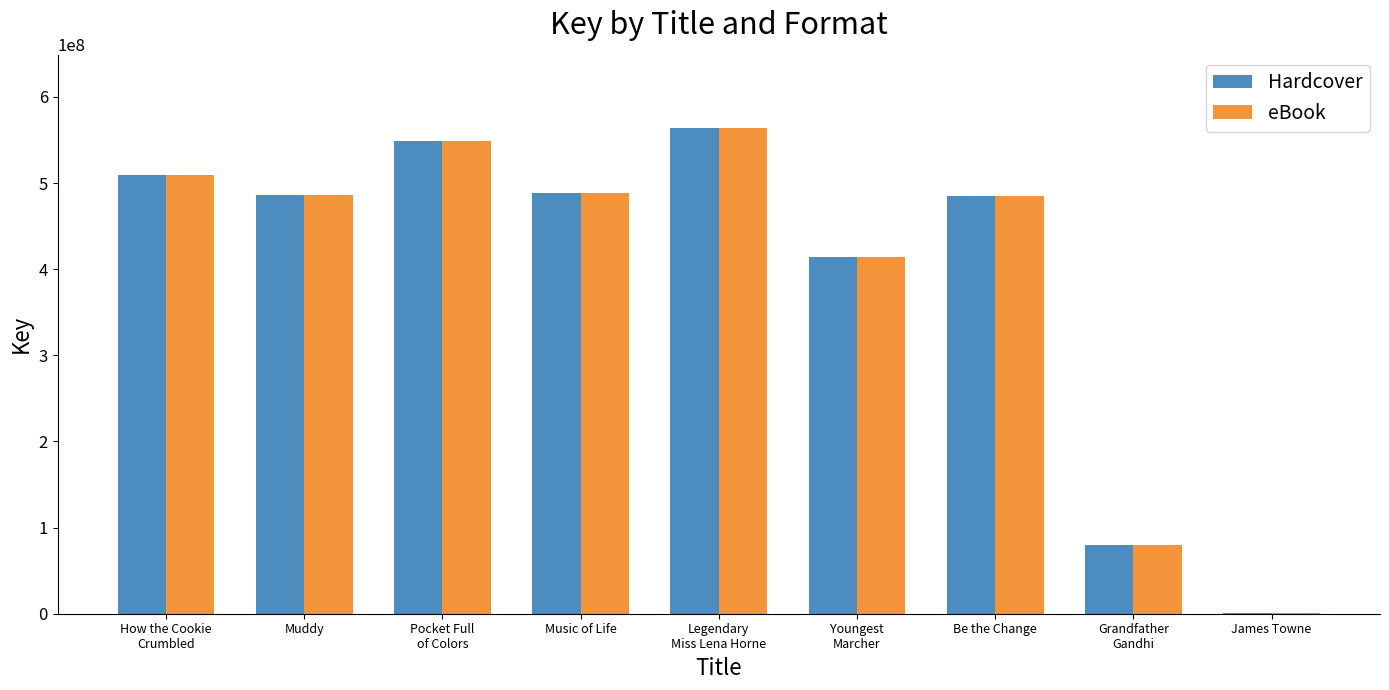

What is the total value across all series at Be the Change?

969413722